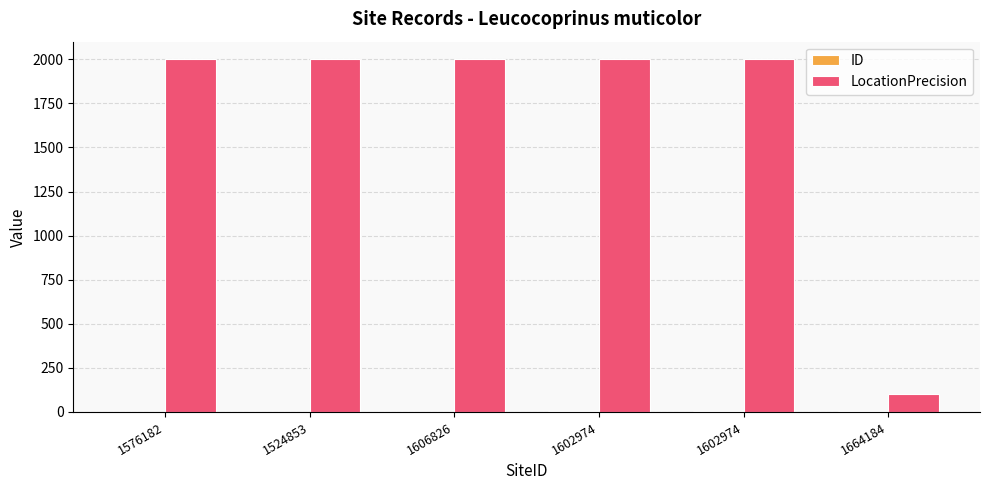

Are the bars grouped side by side (vs. stacked)?

Yes